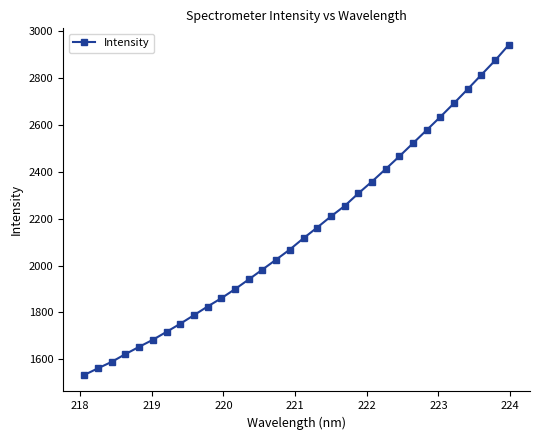

What is the value of the 25th point from the left?

2521.9